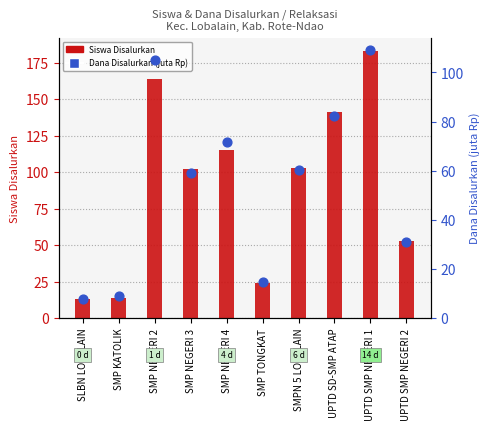

What is the total value across all series at UPTD SMP NEGERI 1?

292.1